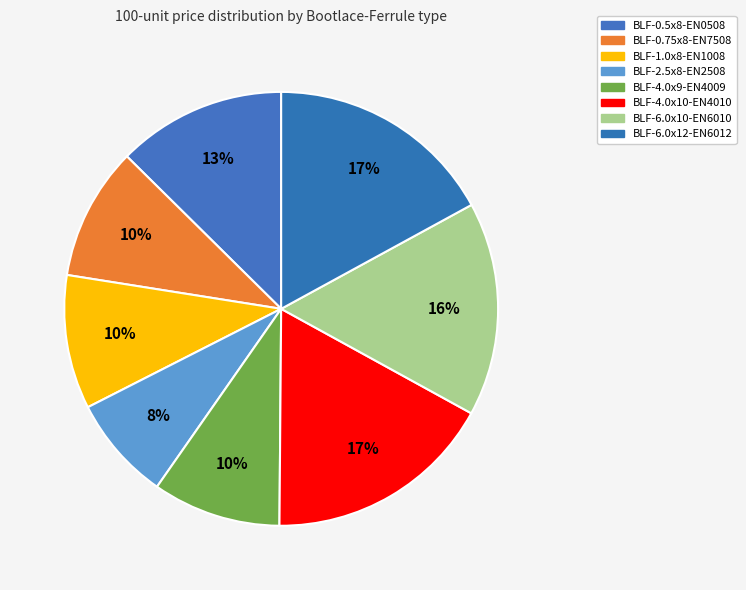

To the nearest percent, what percentage of the pie is BLF-0.75x8-EN7508?

10%